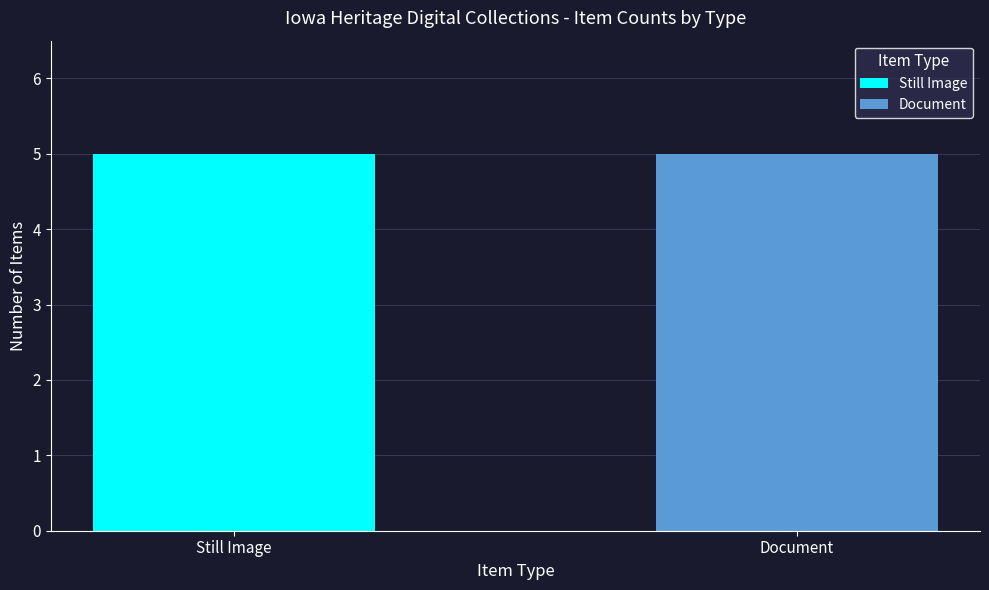

At which label is Still Image (photo) closest to 1?

Still Image